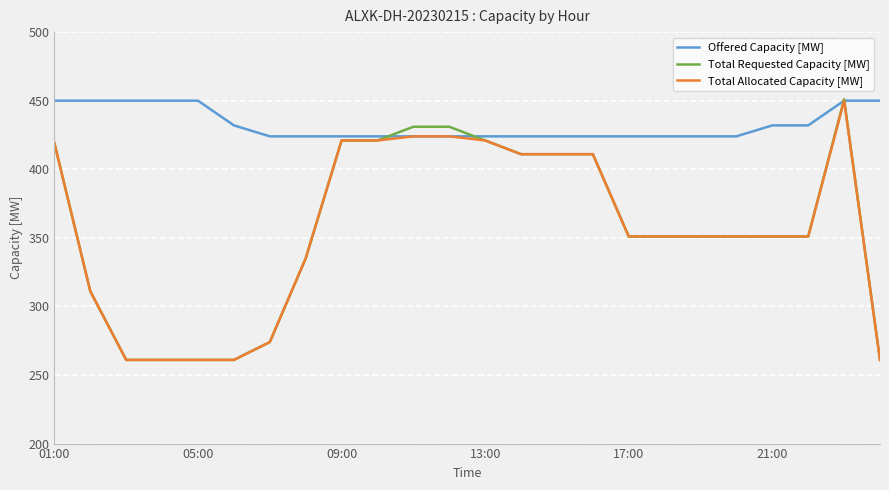

Which series has the widest spread of values?

Total Requested Capacity [MW]